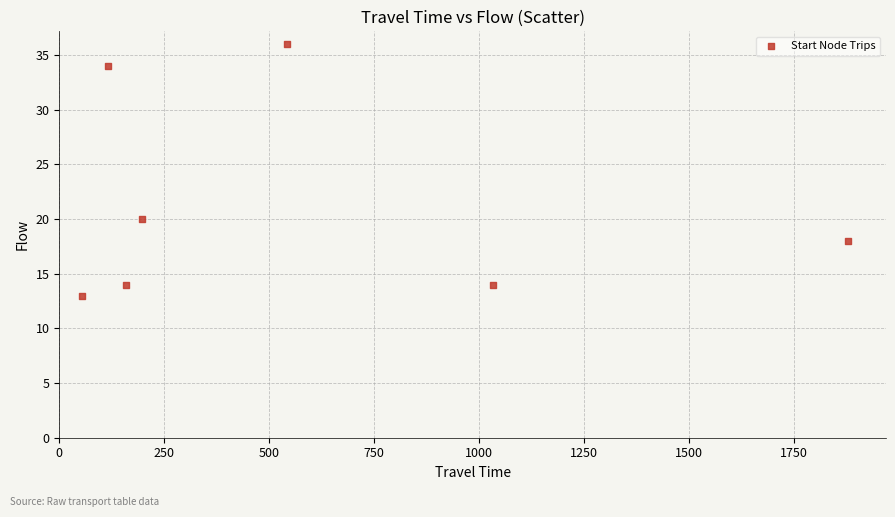

What Y value in the scatter plot is closest to 24?

20